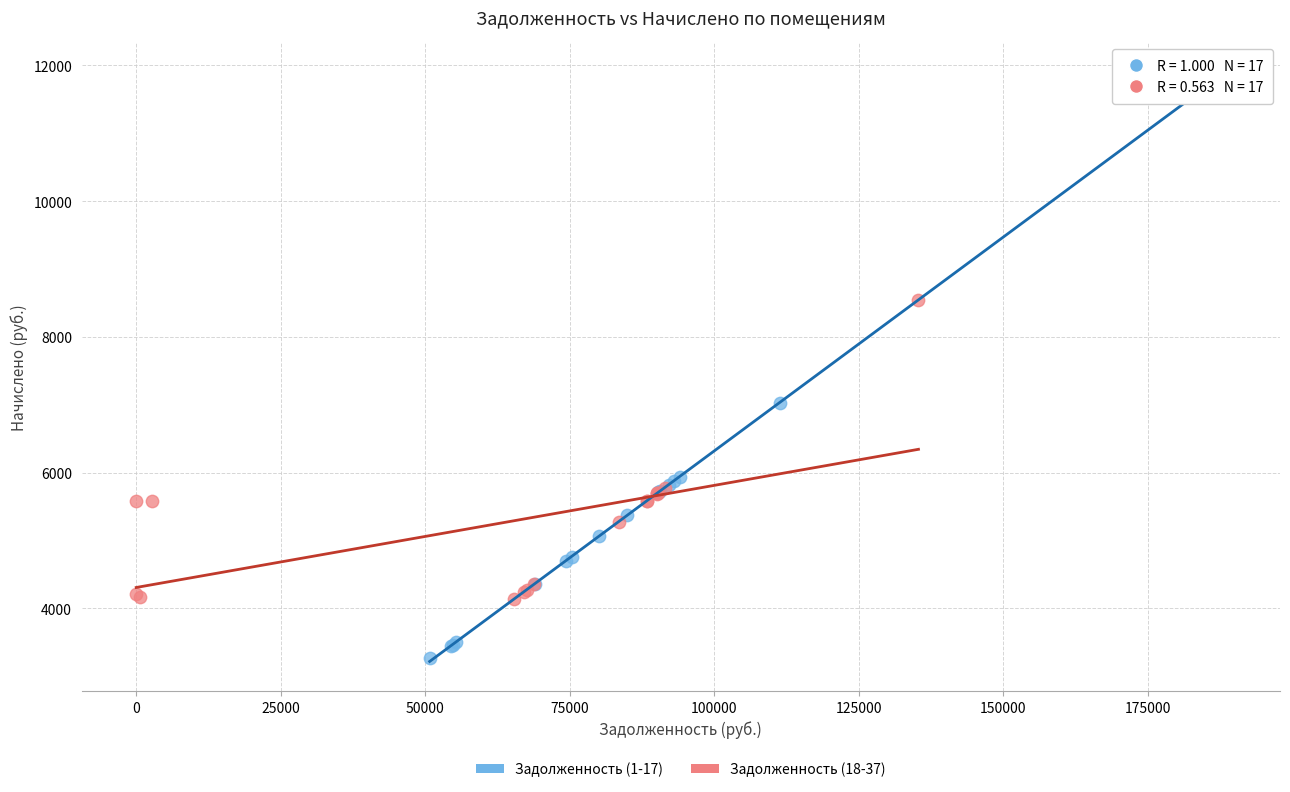

Which series contains the lowest Y value?

Задолженность (1-17)